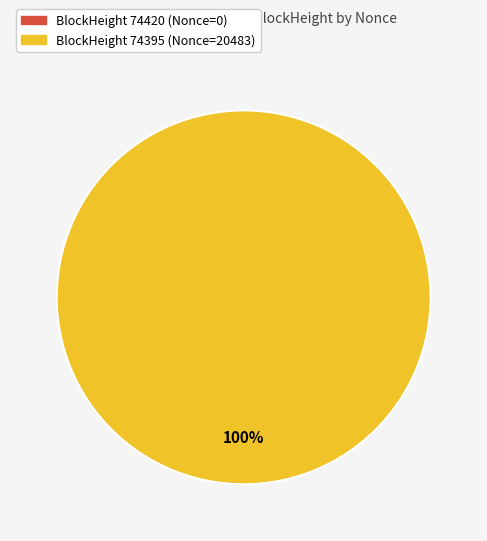

Count the number of slices in the pie.

2